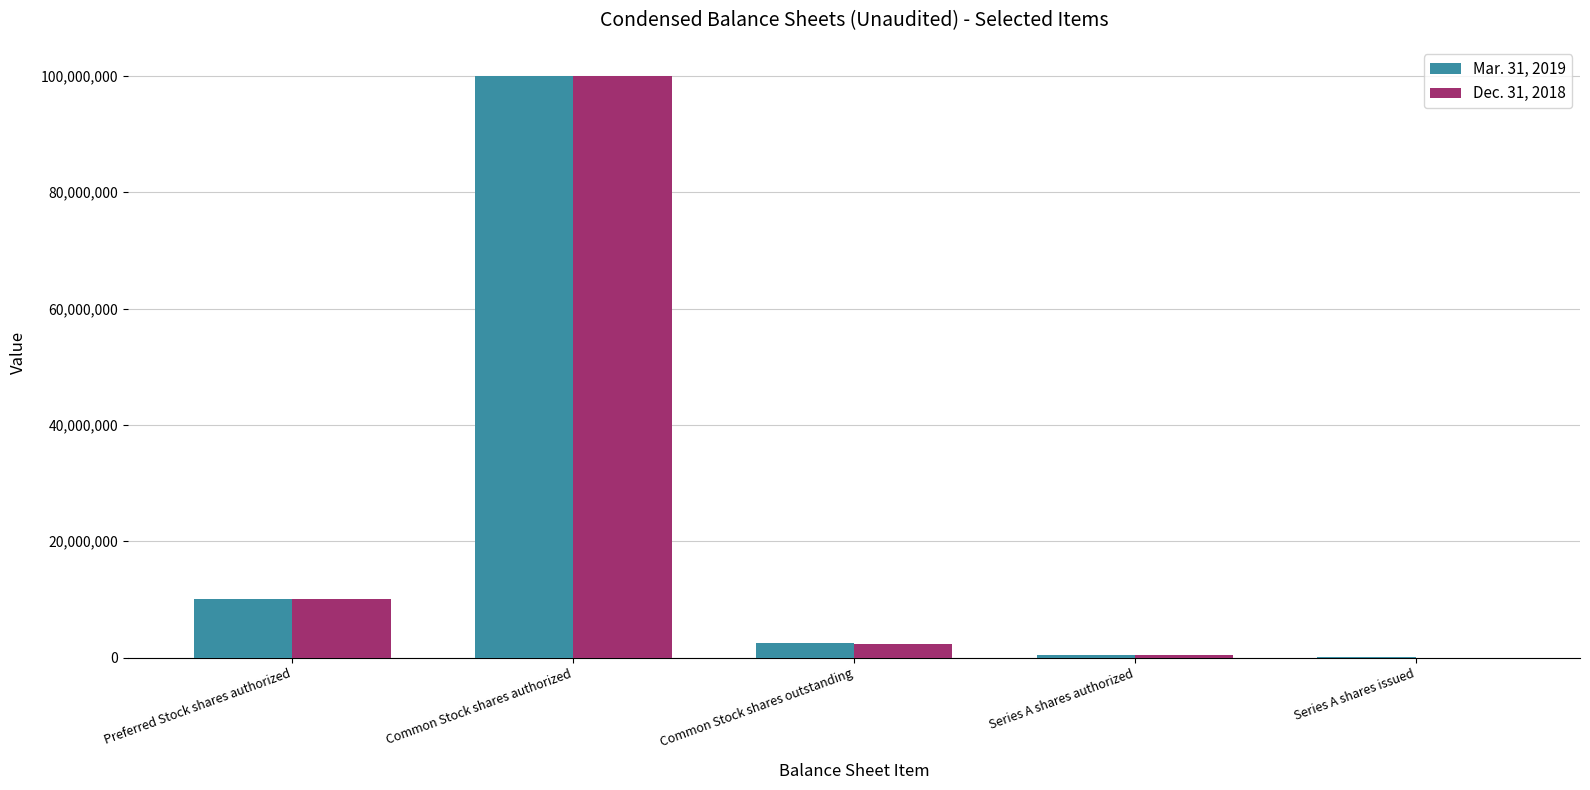

Is the value of Mar. 31, 2019 at Common Stock shares outstanding greater than the value of Dec. 31, 2018 at Series A shares authorized?

Yes